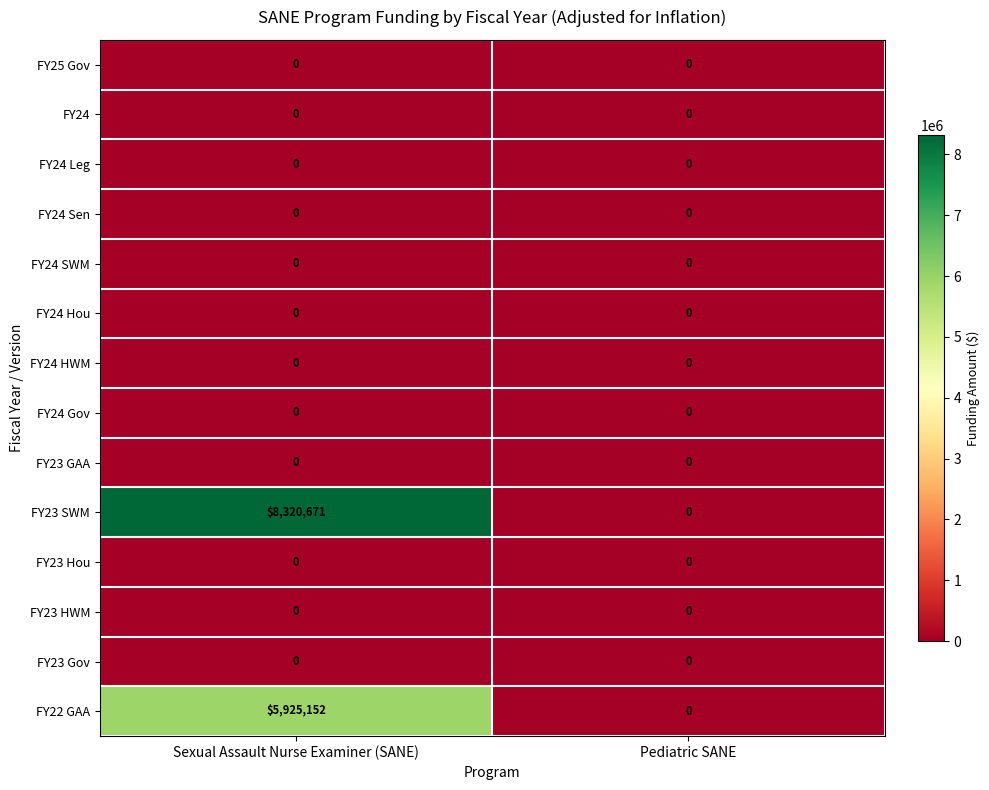

Is it true that FY24 equals 0 at Sexual Assault Nurse Examiner (SANE)?

True